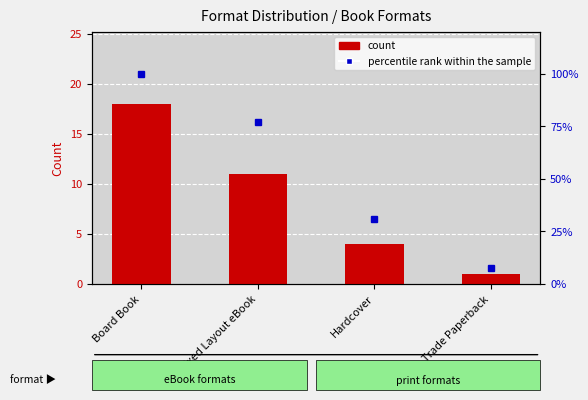

What is the highest value of the count series?

18.0